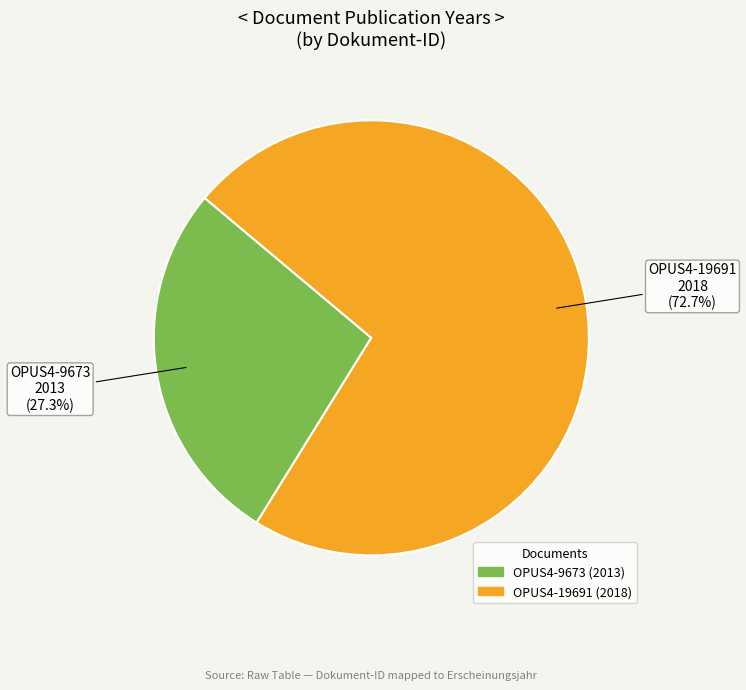

Which slice is the smallest?

OPUS4-9673 (2013)